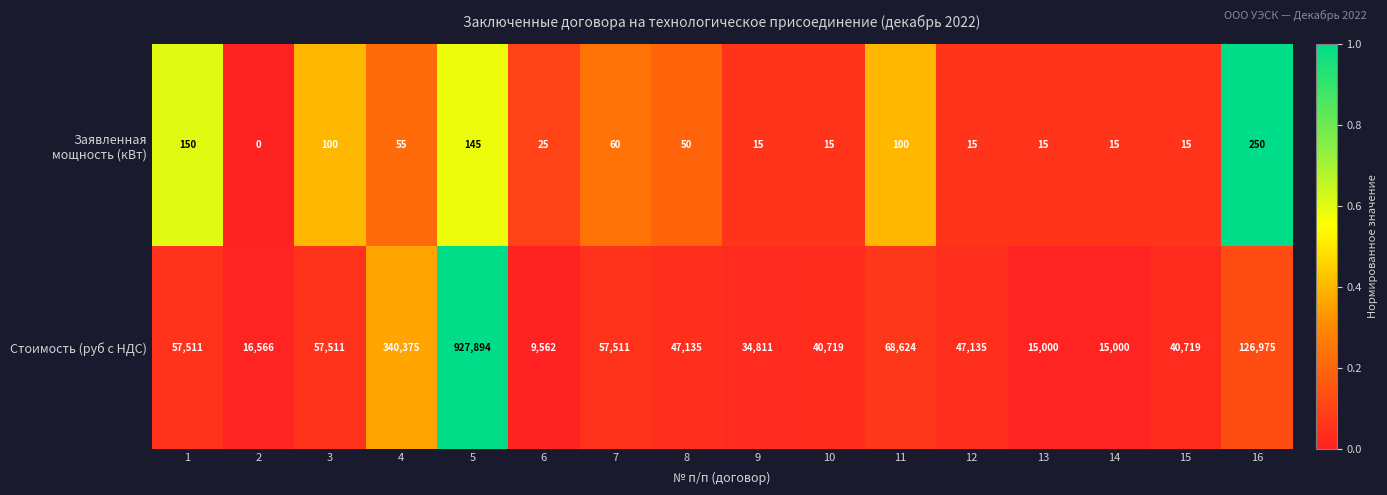

The Стоимость (руб с НДС) series shows 21629 at 1. True or false?

False